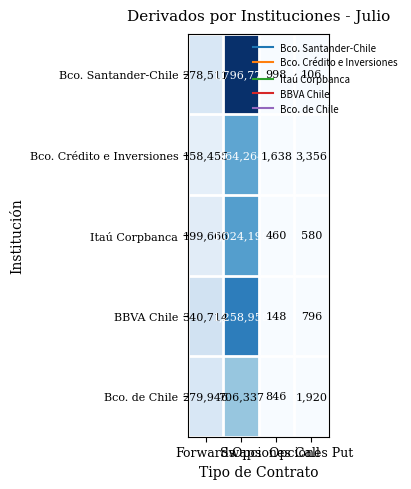

Which label corresponds to the largest value in the chart?

Swaps